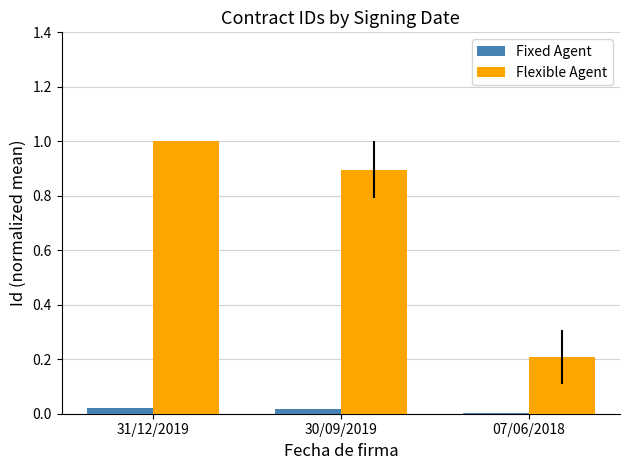

How many Fixed Agent values are between 0 and 1?

3